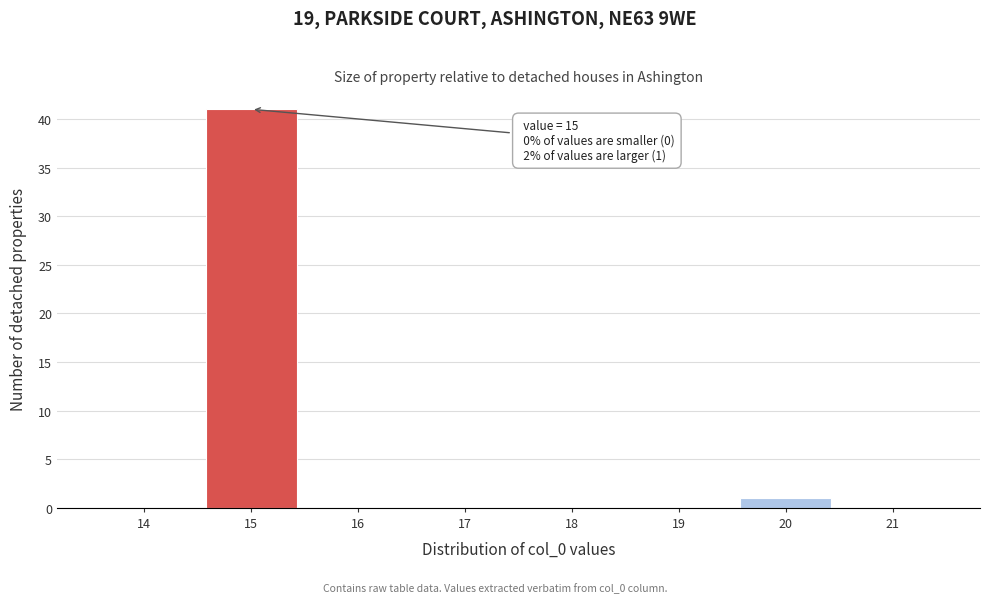

Over which range of the x-axis is the bar tallest?

14.5 to 15.5